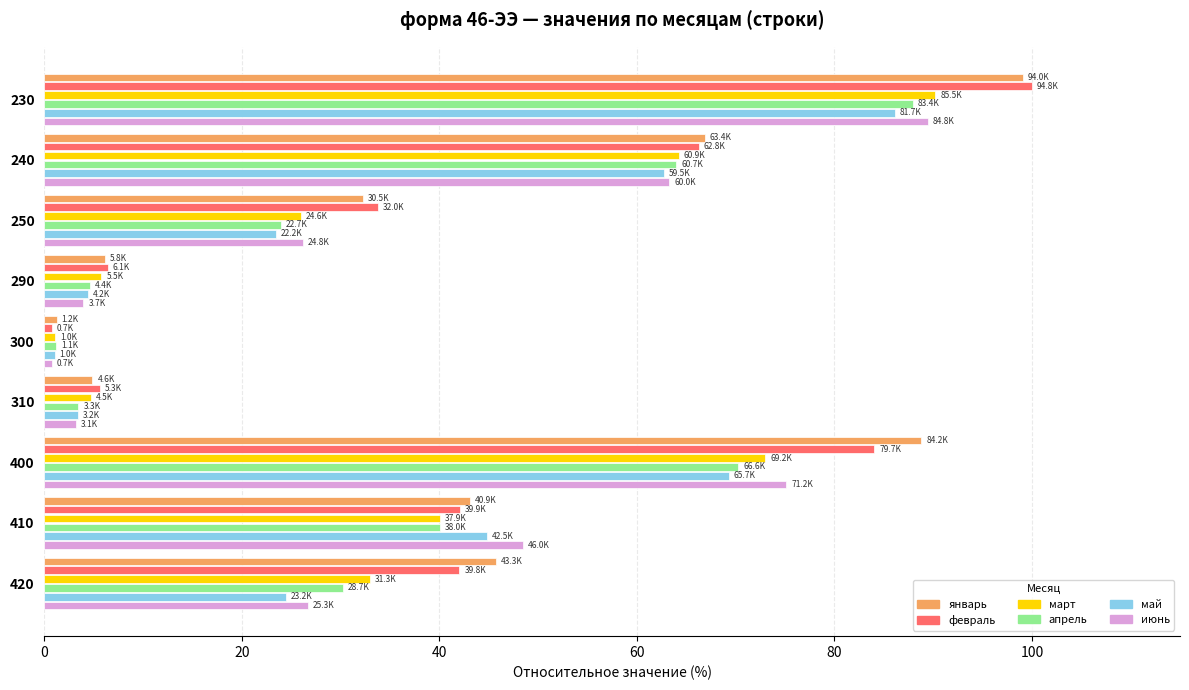

Which series has the largest range (max minus min)?

февраль